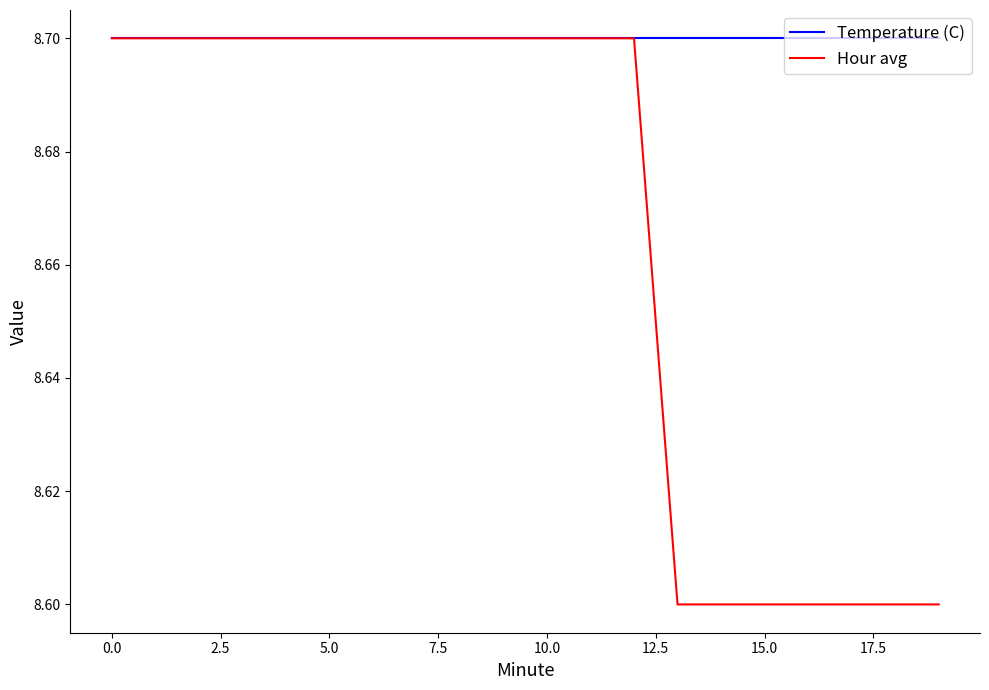

How many series are shown in this chart?

2